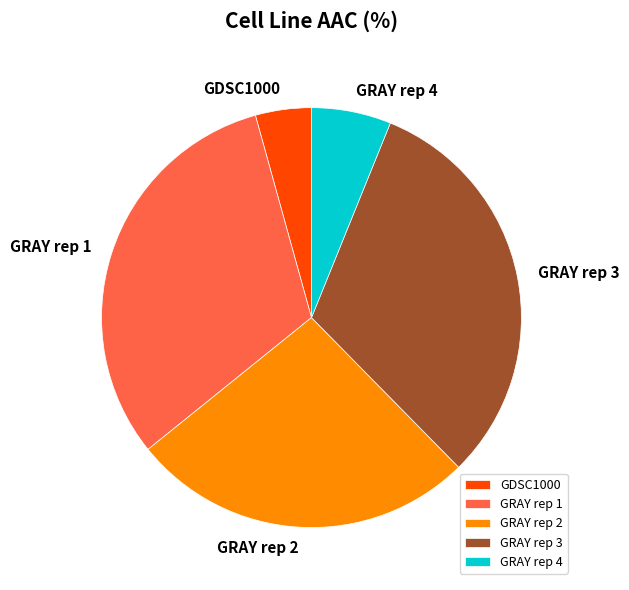

Does GRAY rep 1 account for over 50% of the chart?

No